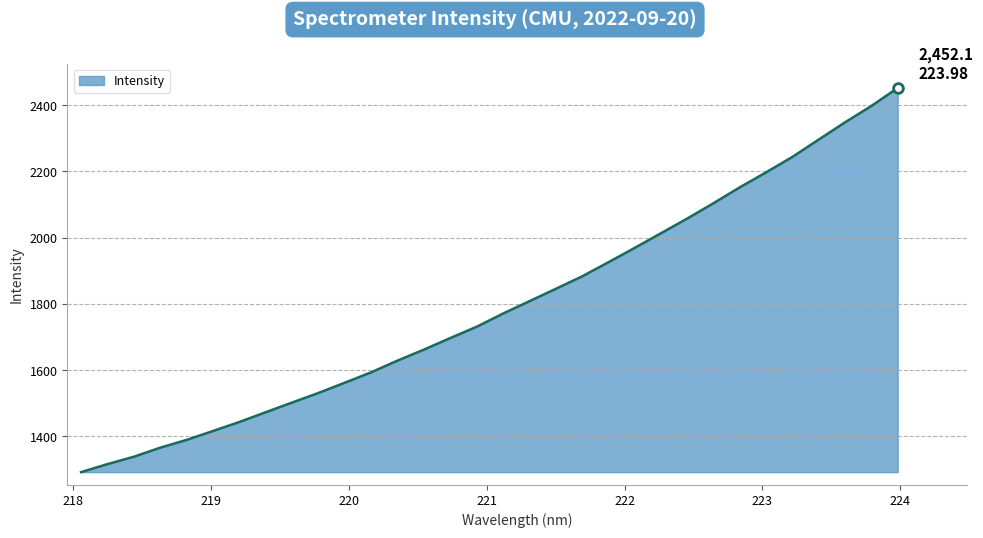

What is the smallest value displayed?

1291.7